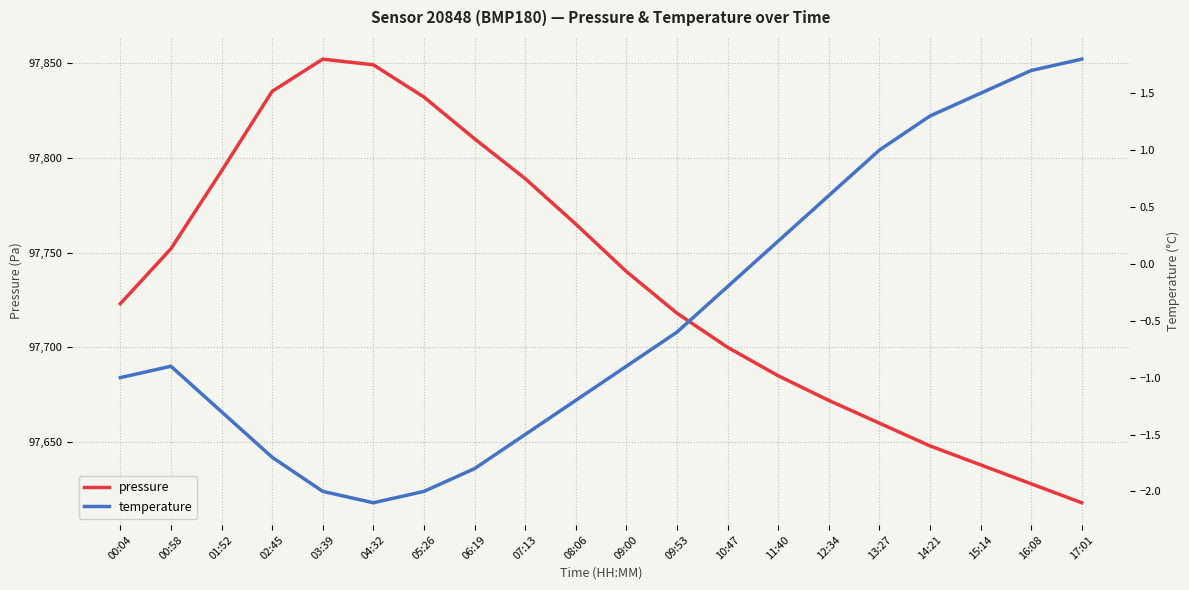

Which series has the largest range (max minus min)?

pressure